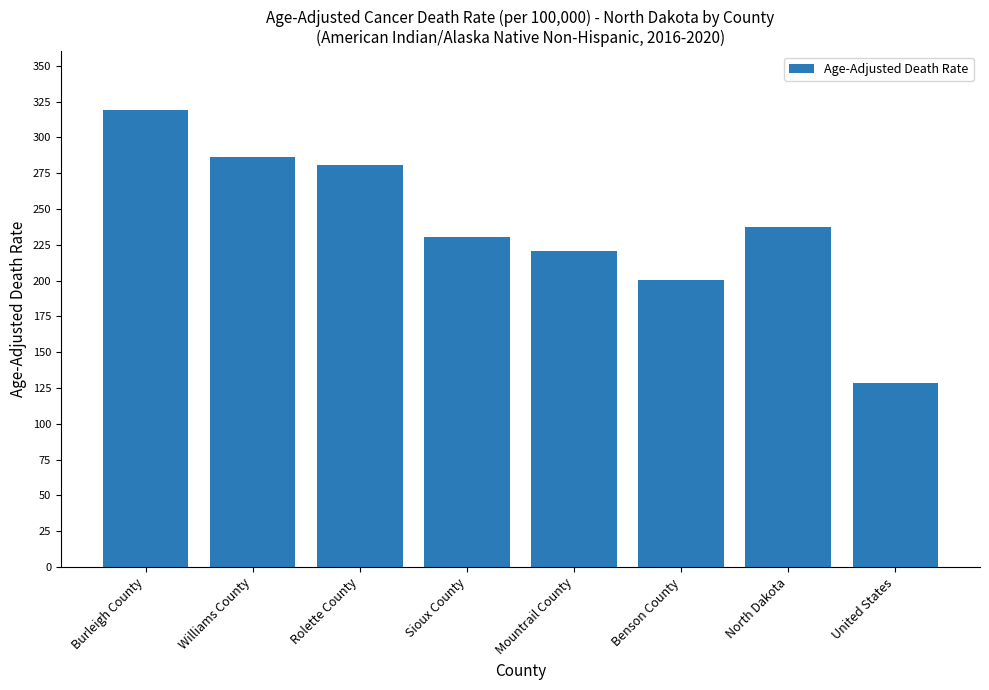

What position from the right is North Dakota?

2